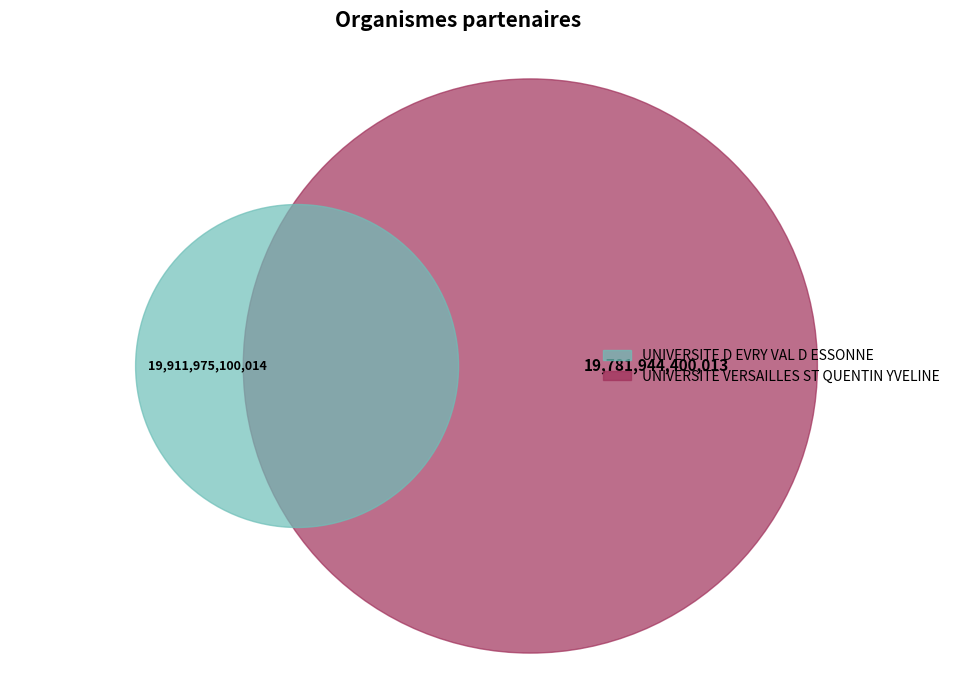

To the nearest percent, what is the average slice percentage?

50%